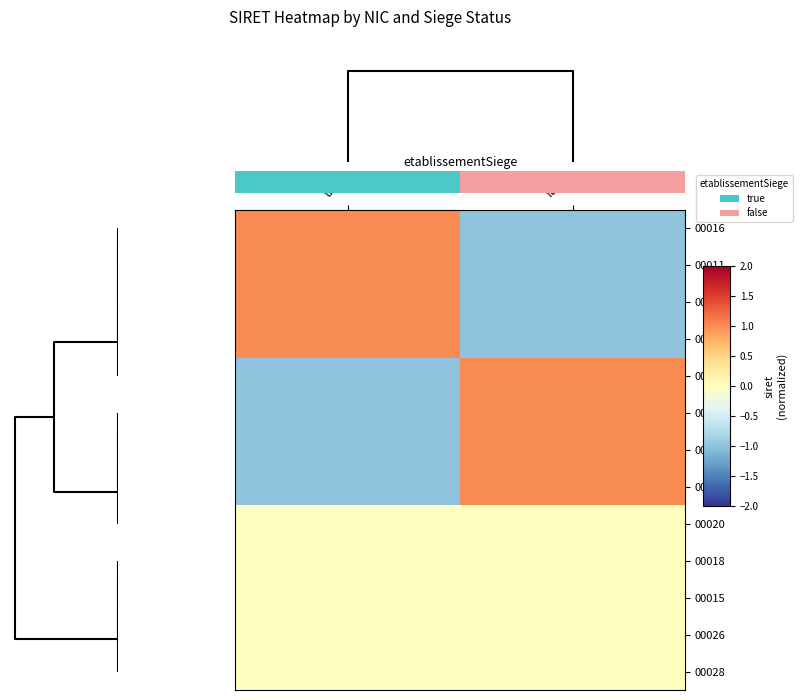

Reading right to left, list all the values displayed in this chart.

00016: false=-1	true=1
00011: false=-1	true=1
00022: false=-1	true=1
00030: false=-1	true=1
00010: false=1	true=-1
00019: false=1	true=-1
00014: false=1	true=-1
00017: false=1	true=-1
00020: false=0	true=0
00018: false=0	true=0
00015: false=0	true=0
00026: false=0	true=0
00028: false=0	true=0